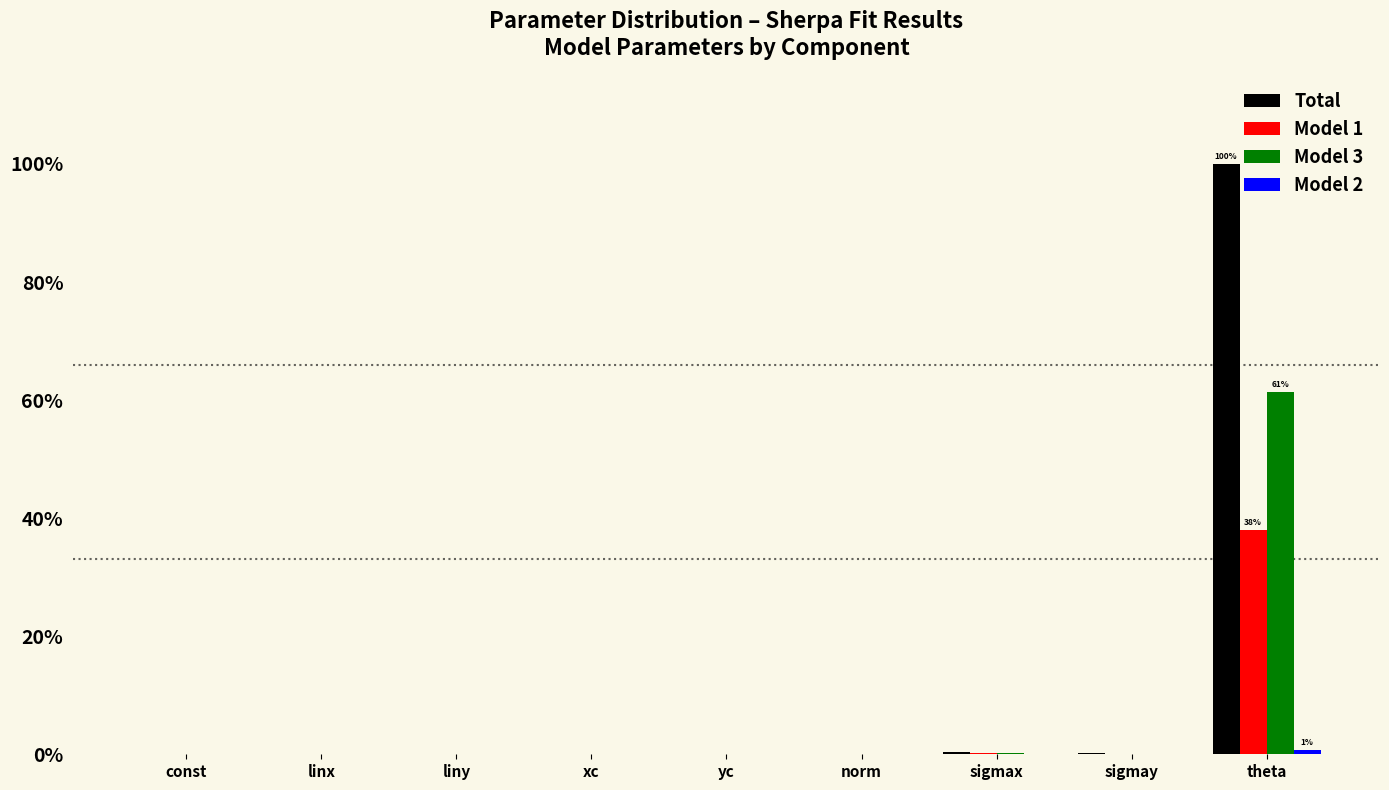

Are the bars horizontal?

No